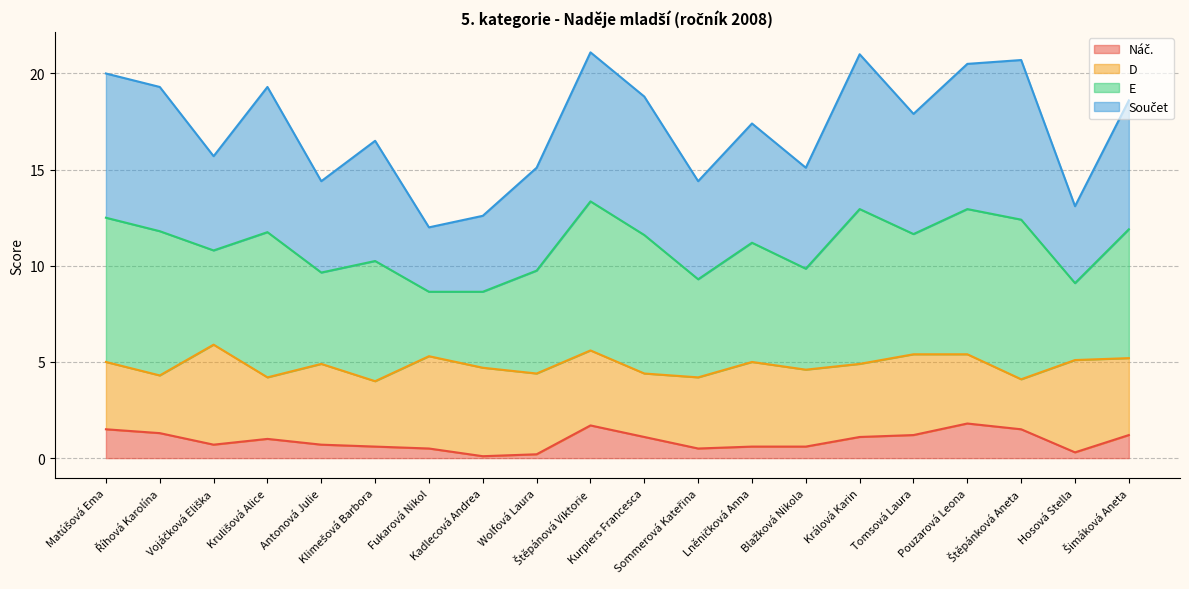

True or false: Náč. has a value of 0.5 at Králová Karin.

False